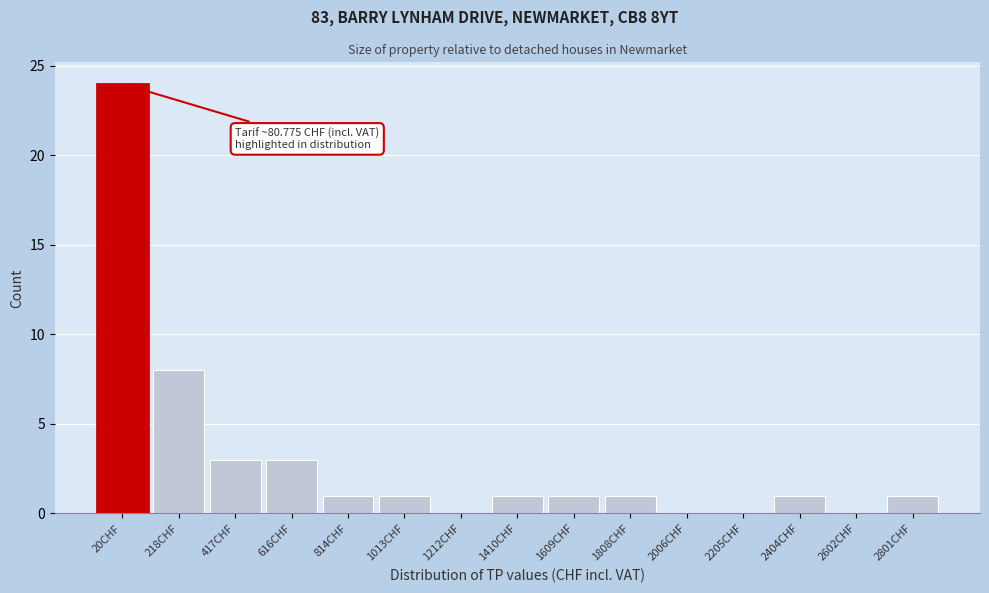

Reading left to right, extract all data points from this chart.

20CHF=24	218CHF=8	417CHF=3	616CHF=3	814CHF=1	1013CHF=1	1212CHF=0	1410CHF=1	1609CHF=1	1808CHF=1	2006CHF=0	2205CHF=0	2404CHF=1	2602CHF=0	2801CHF=1